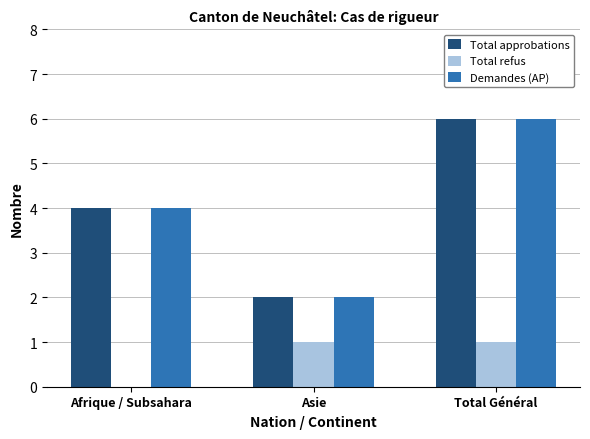

Which category has the highest value in the Total approbations series?

Total Général